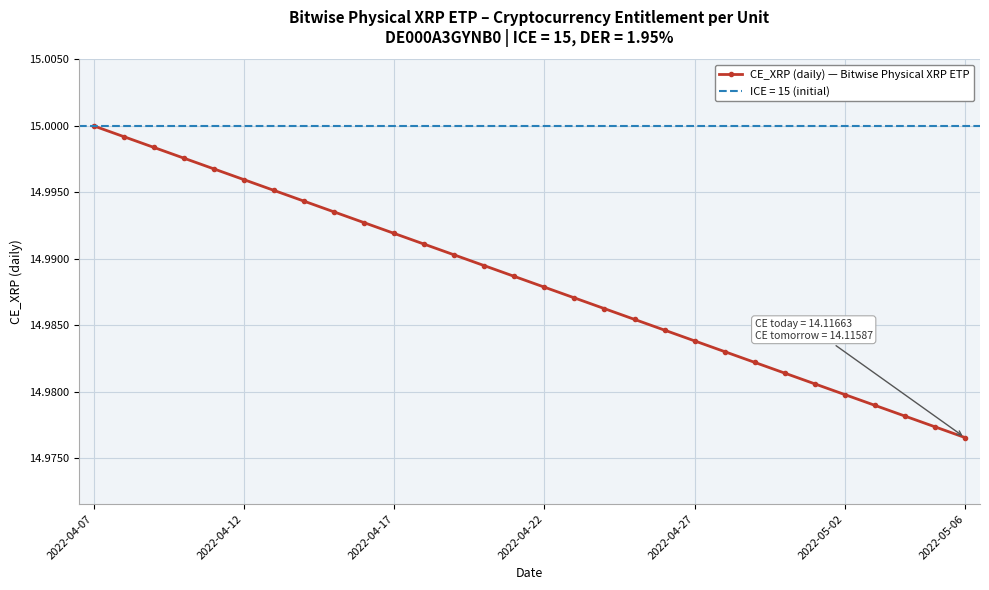

What is the ratio of the value at 23 to the value at 2022-04-07?

1.0